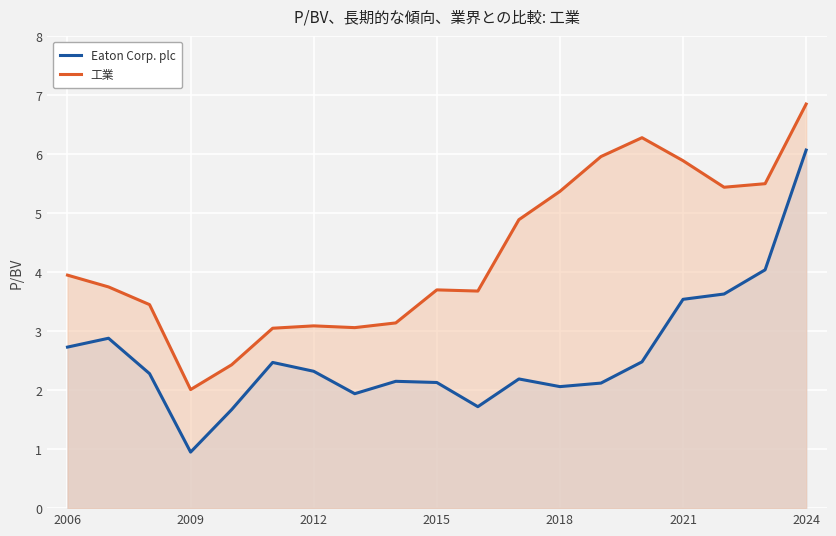

Which series has the widest spread of values?

Eaton Corp. plc